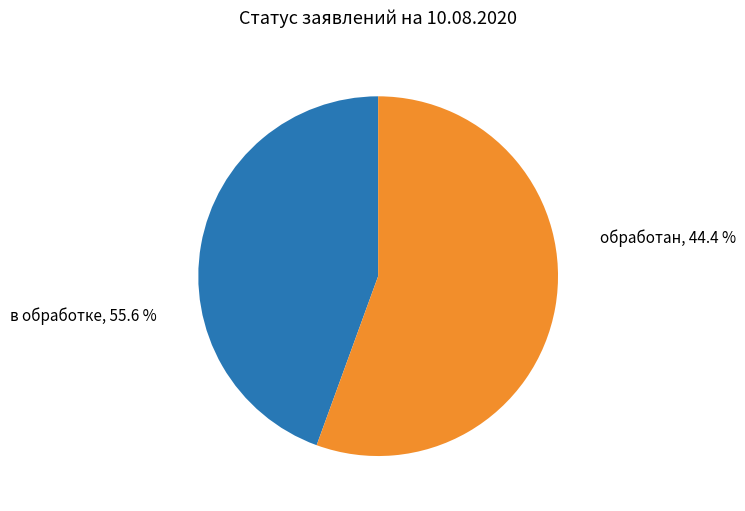

Which category has the smallest portion of the pie?

обработан